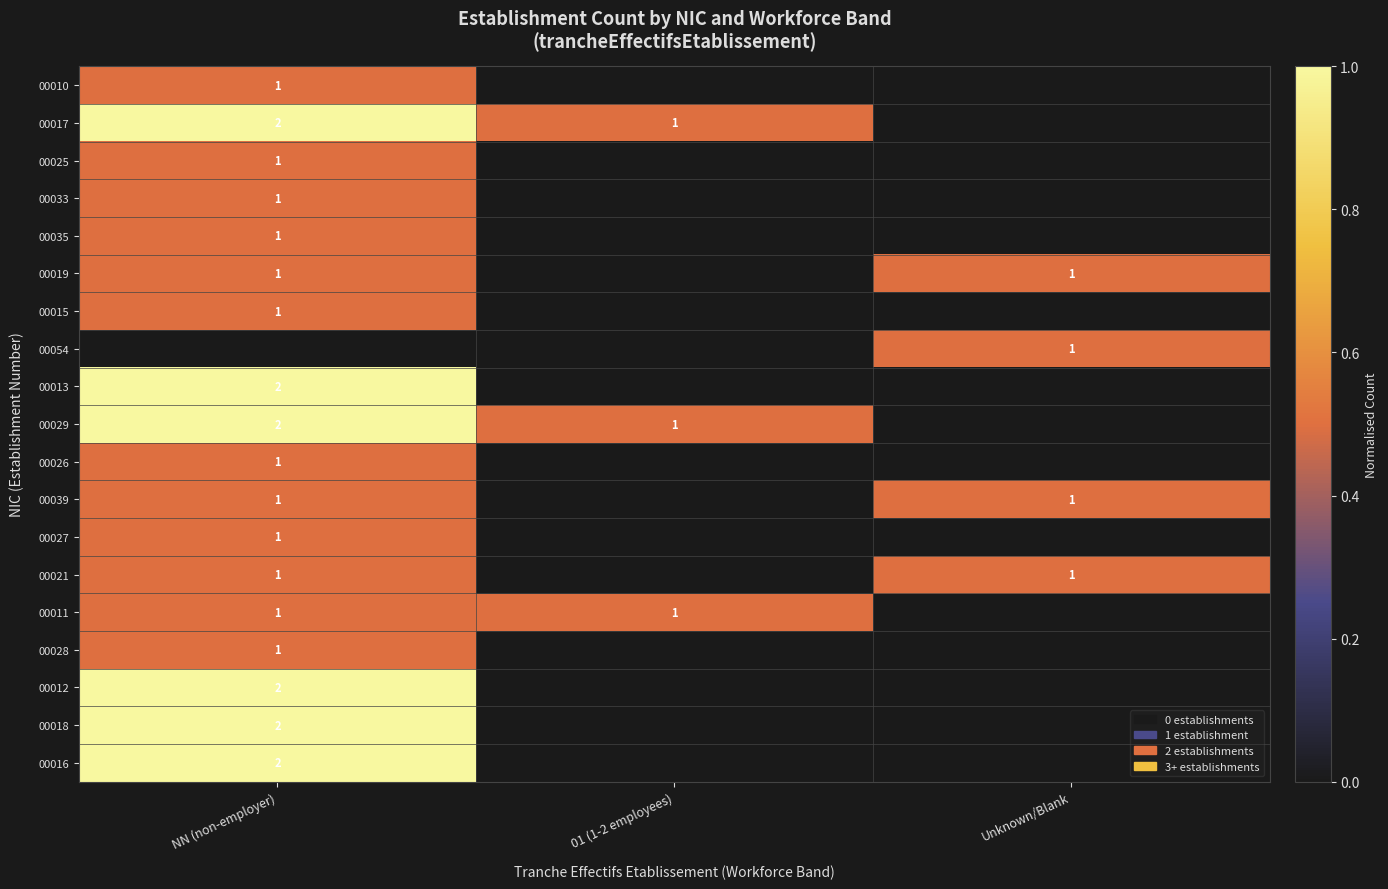

At which category does the chart reach its minimum across all series?

01 (1-2 employees)